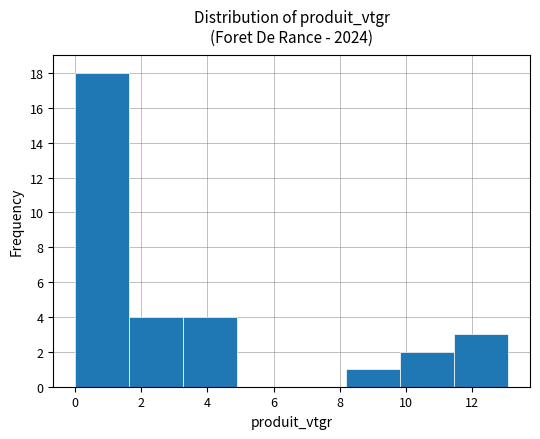

Which range on the x-axis has the tallest bar?

0.0 to 1.6